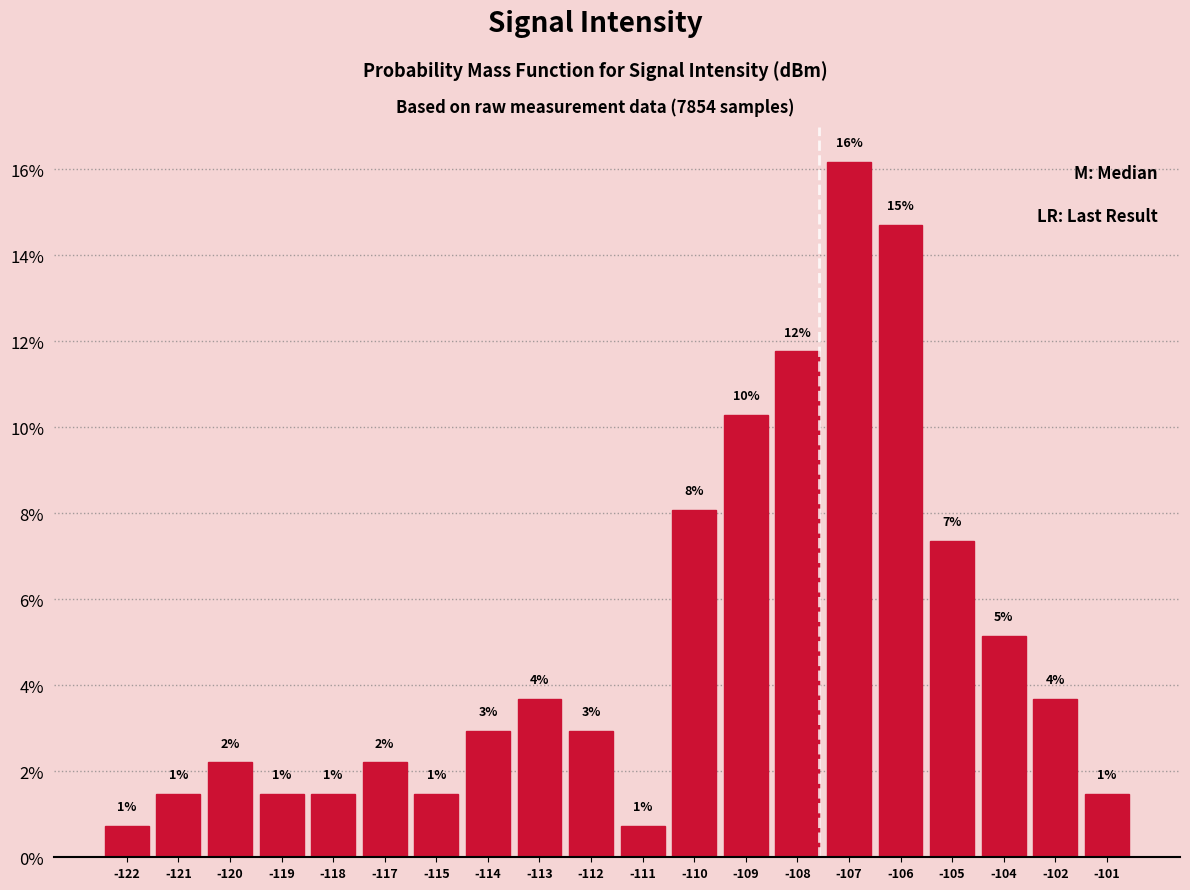

How many bars are there in total?

20